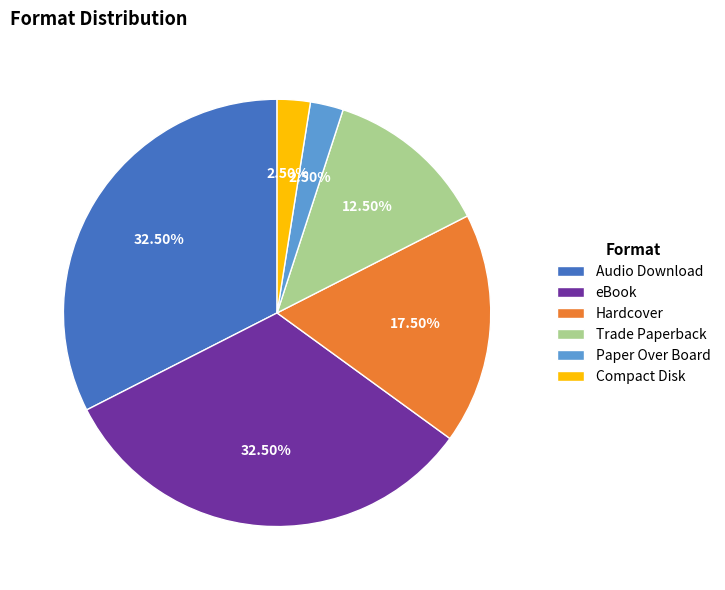

Combined, do eBook and Trade Paperback account for over 50%?

No